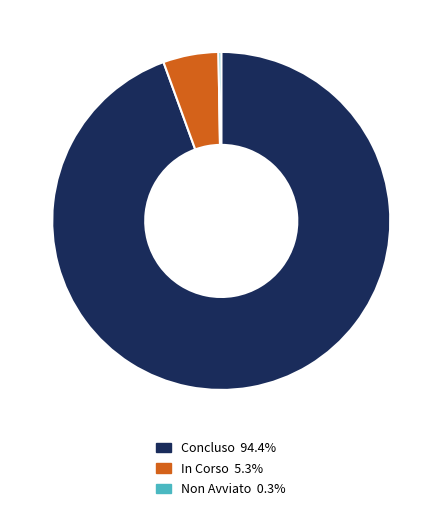

Is there any slice that represents more than half of the pie?

Yes